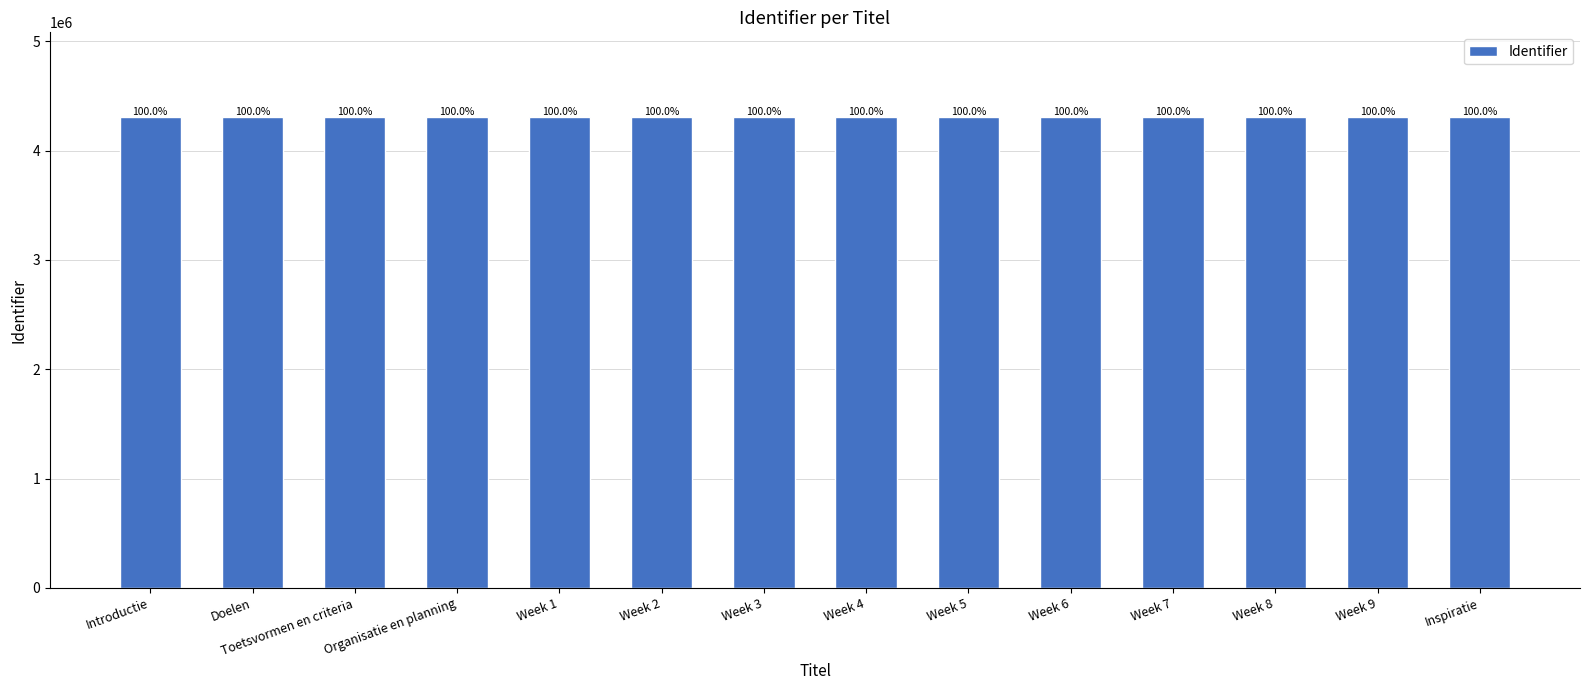

How many bars are there in total?

14